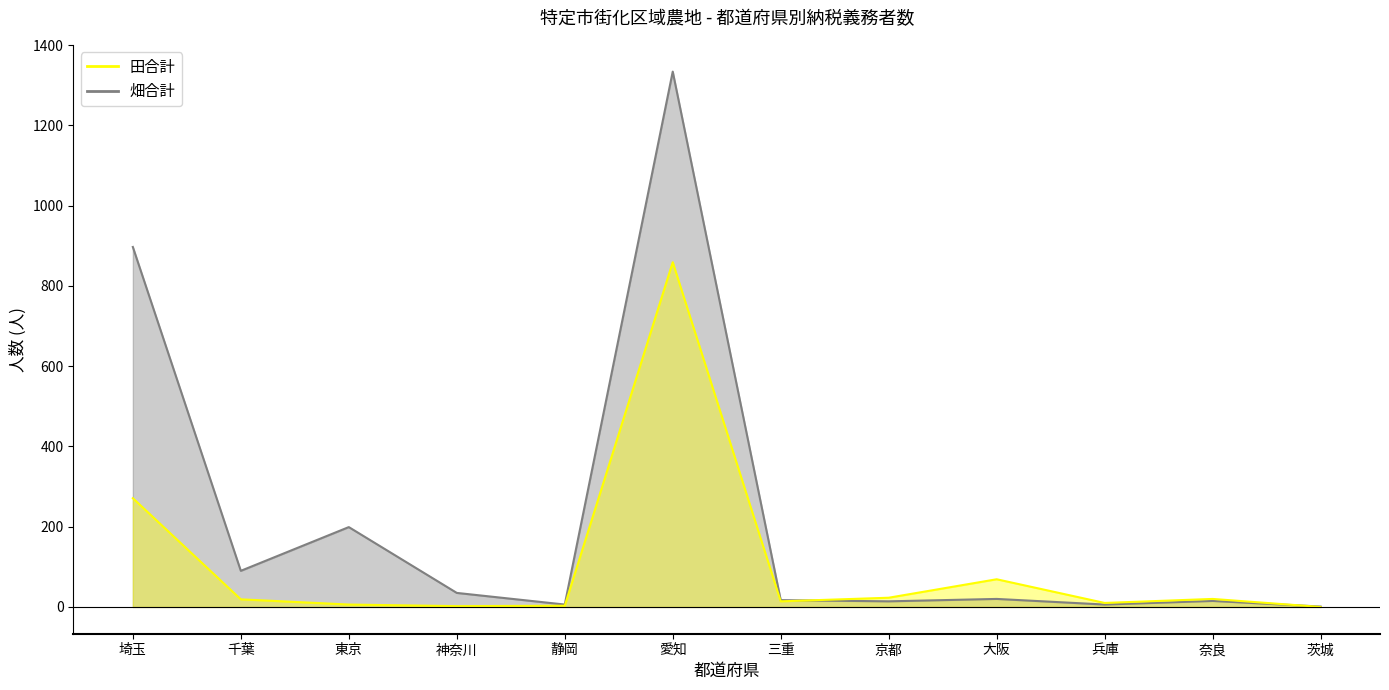

Where is the first local minimum for 畑合計?

千葉